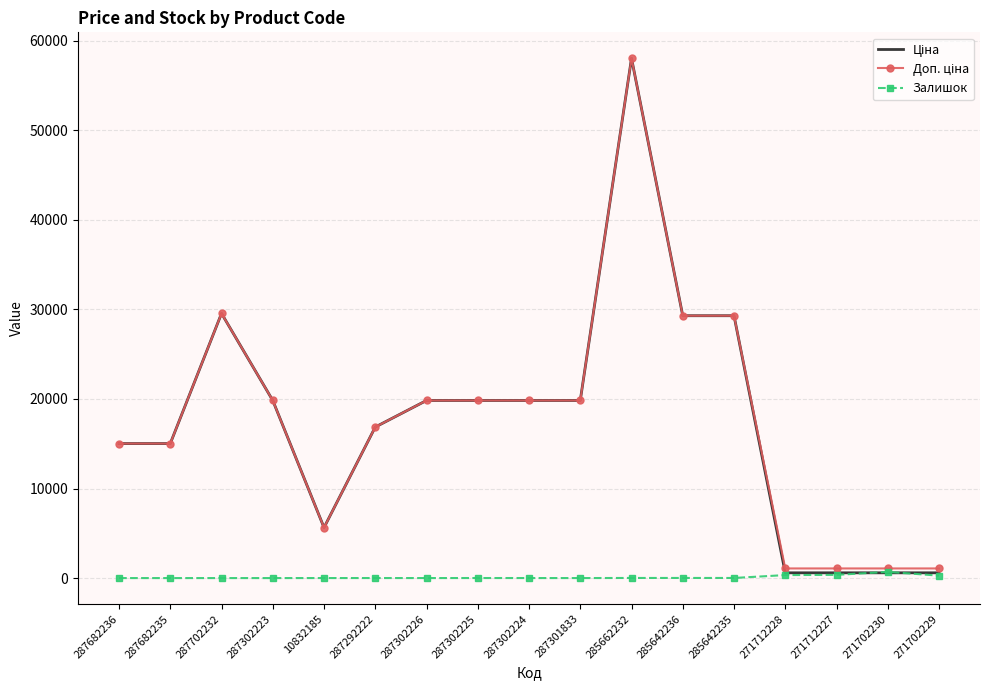

What is the greatest value displayed?

58037.0